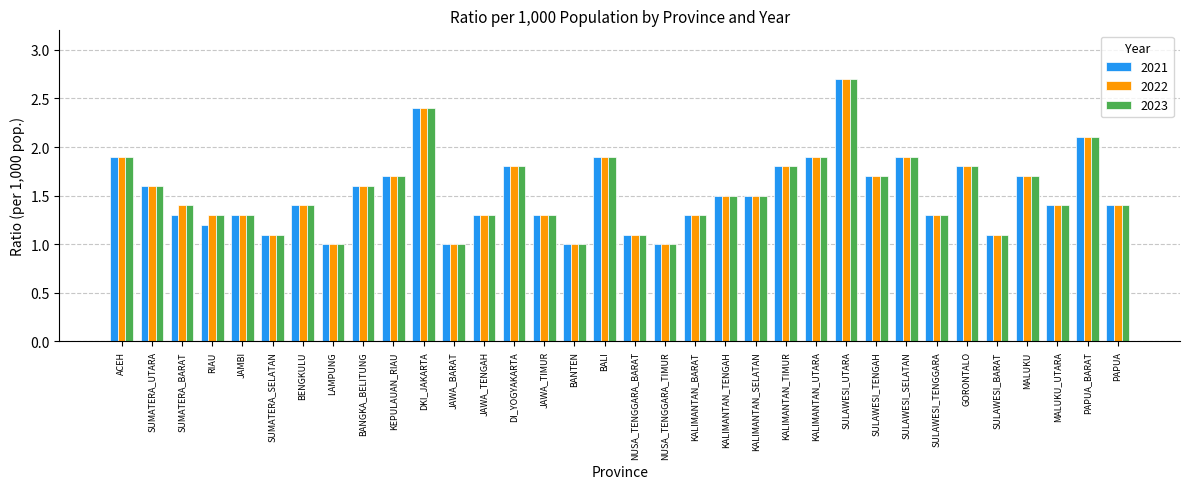

Reading left to right, extract all data points from this chart.

2021: 1.9	1.6	1.3	1.2	1.3	1.1	1.4	1.0	1.6	1.7	2.4	1.0	1.3	1.8	1.3	1.0	1.9	1.1	1.0	1.3	1.5	1.5	1.8	1.9	2.7	1.7	1.9	1.3	1.8	1.1	1.7	1.4	2.1	1.4
2022: 1.9	1.6	1.4	1.3	1.3	1.1	1.4	1.0	1.6	1.7	2.4	1.0	1.3	1.8	1.3	1.0	1.9	1.1	1.0	1.3	1.5	1.5	1.8	1.9	2.7	1.7	1.9	1.3	1.8	1.1	1.7	1.4	2.1	1.4
2023: 1.9	1.6	1.4	1.3	1.3	1.1	1.4	1.0	1.6	1.7	2.4	1.0	1.3	1.8	1.3	1.0	1.9	1.1	1.0	1.3	1.5	1.5	1.8	1.9	2.7	1.7	1.9	1.3	1.8	1.1	1.7	1.4	2.1	1.4